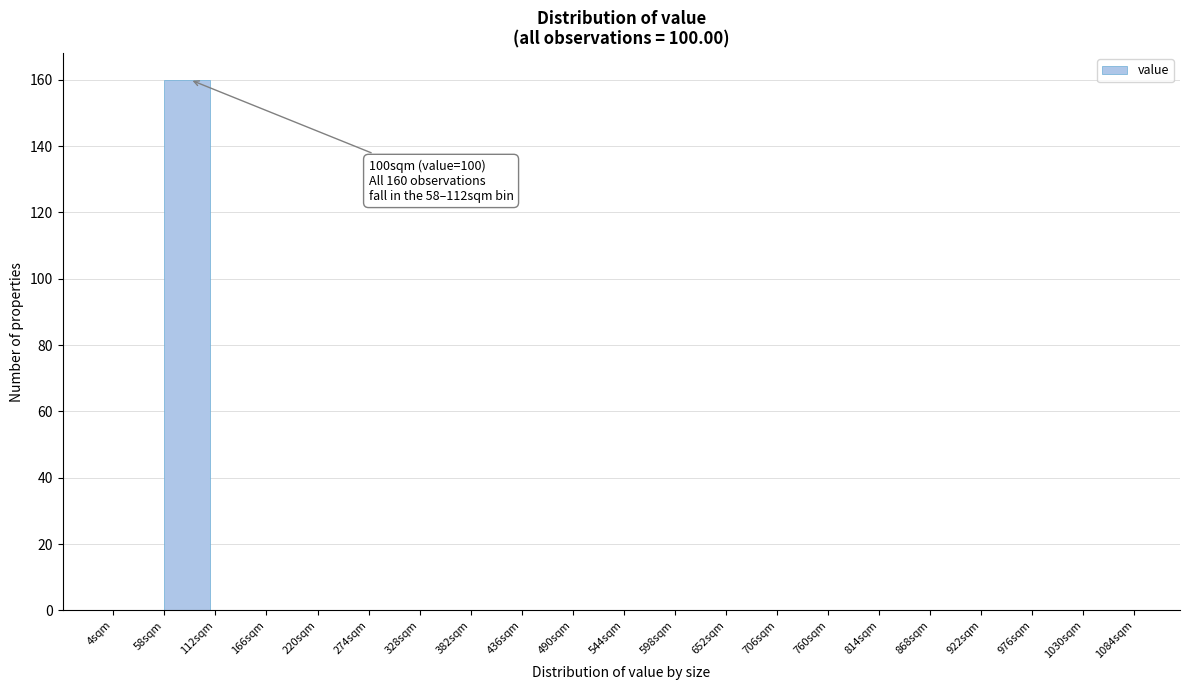

Reading left to right, extract all data points from this chart.

4sqm=0	58sqm=160	112sqm=0	166sqm=0	220sqm=0	274sqm=0	328sqm=0	382sqm=0	436sqm=0	490sqm=0	544sqm=0	598sqm=0	652sqm=0	706sqm=0	760sqm=0	814sqm=0	868sqm=0	922sqm=0	976sqm=0	1030sqm=0